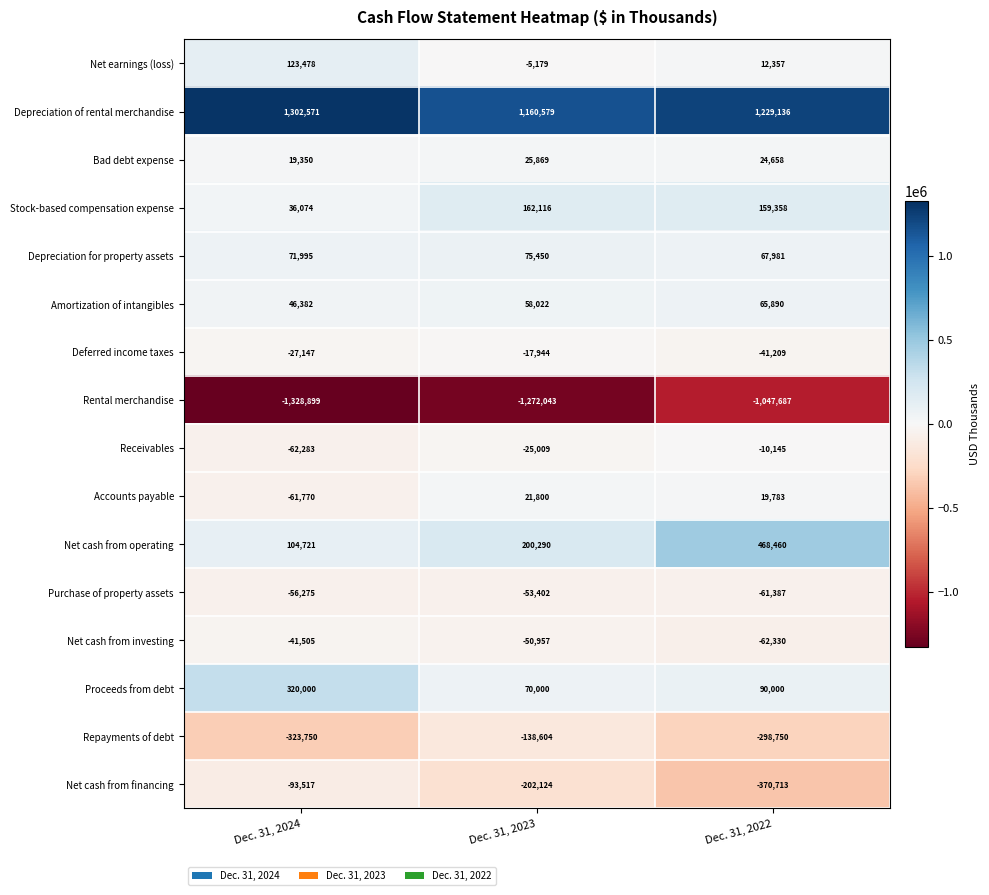

What value does the Net cash from financing series have at Dec. 31, 2024?

-93517